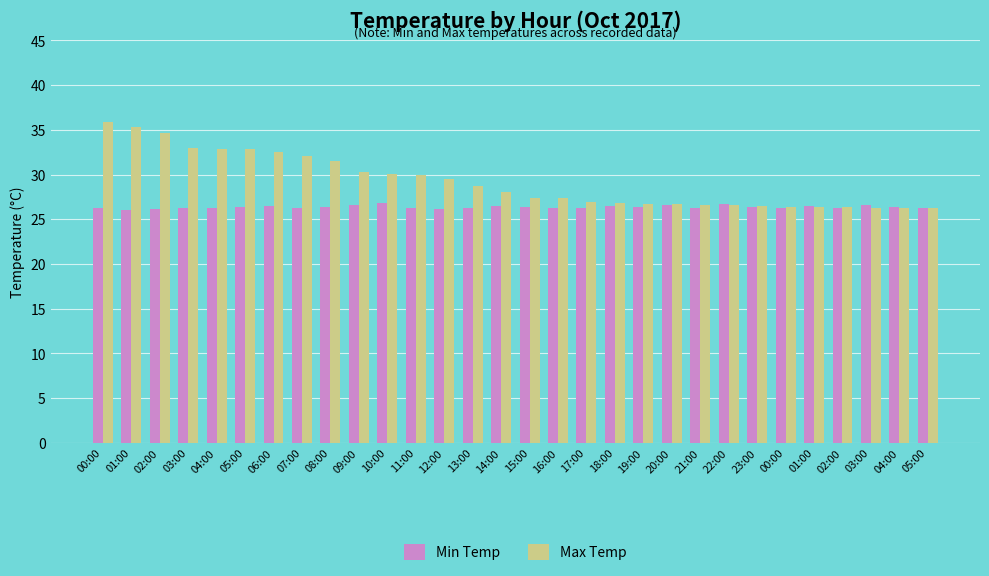

How many data points in Max Temp are less than 28?

15